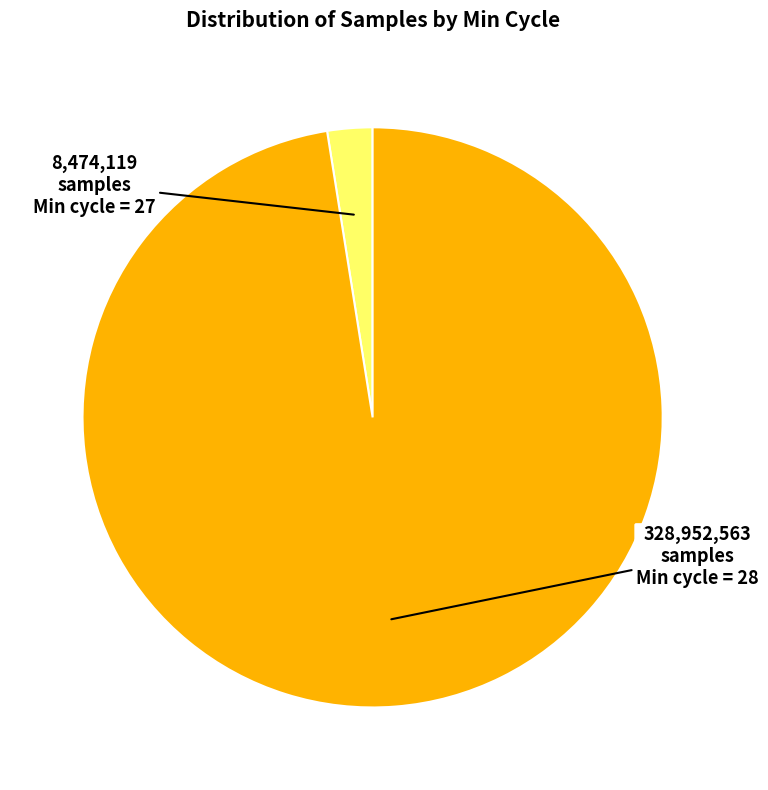

How many slices are in this pie chart?

2